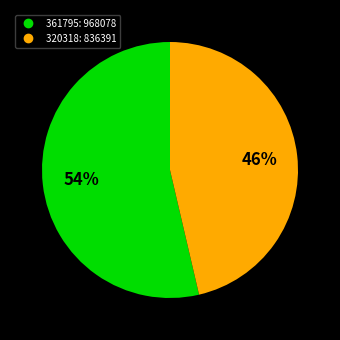

To the nearest percent, what portion does 361795 represent?

54%